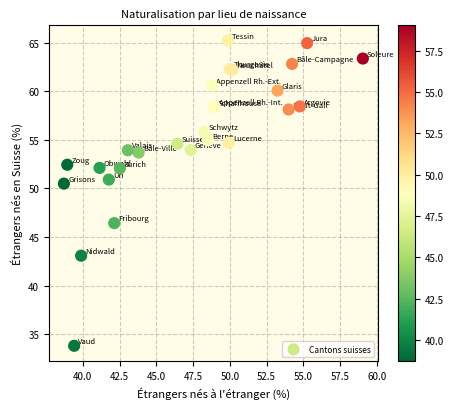

What Y value in the scatter plot is closest to 49?

50.5